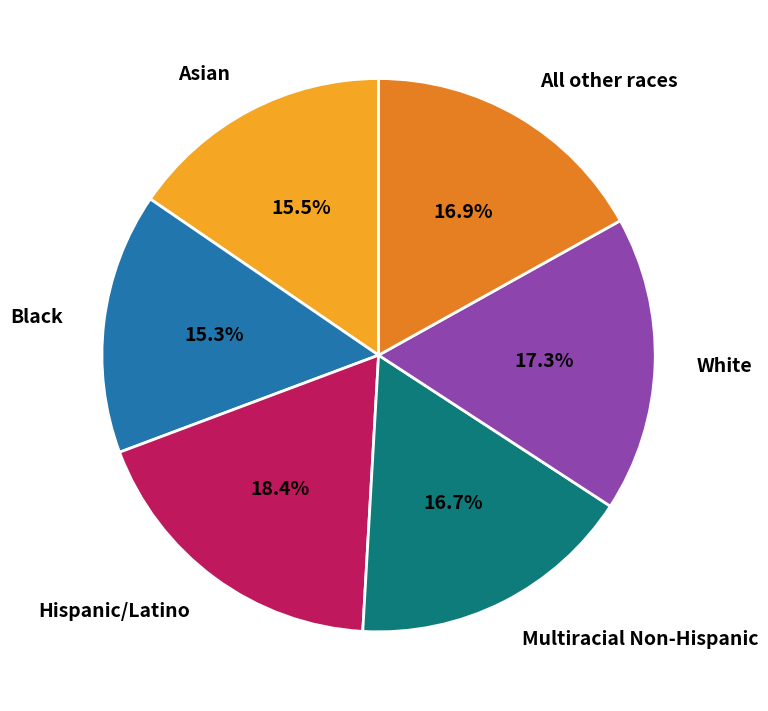

Which category has the biggest portion of the pie?

Hispanic/Latino